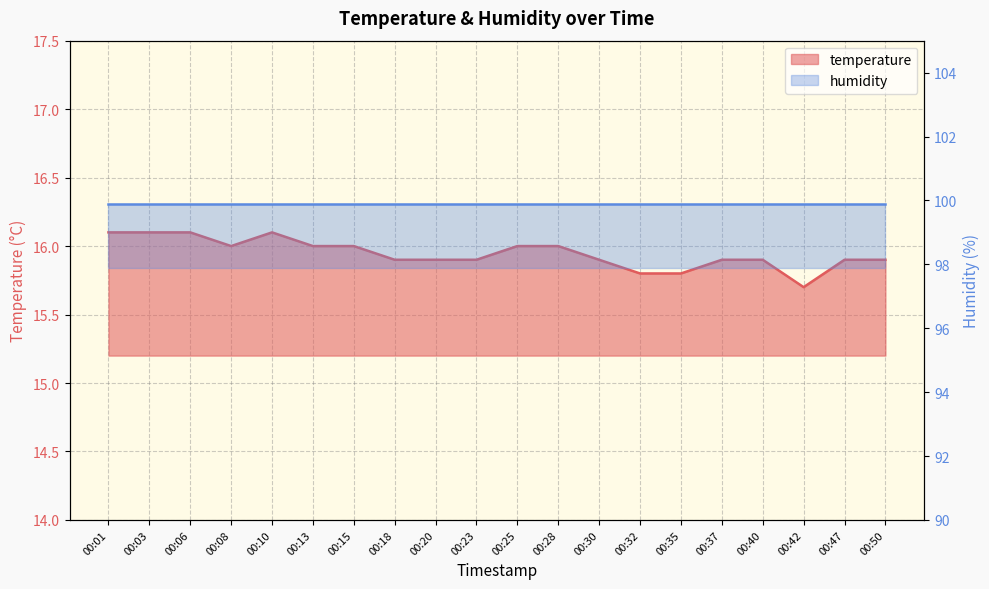

List the labels in order of value, largest first.

00:01, 00:03, 00:06, 00:10, 00:08, 00:13, 00:15, 00:25, 00:28, 00:18, 00:20, 00:23, 00:30, 00:37, 00:40, 00:47, 00:50, 00:32, 00:35, 00:42